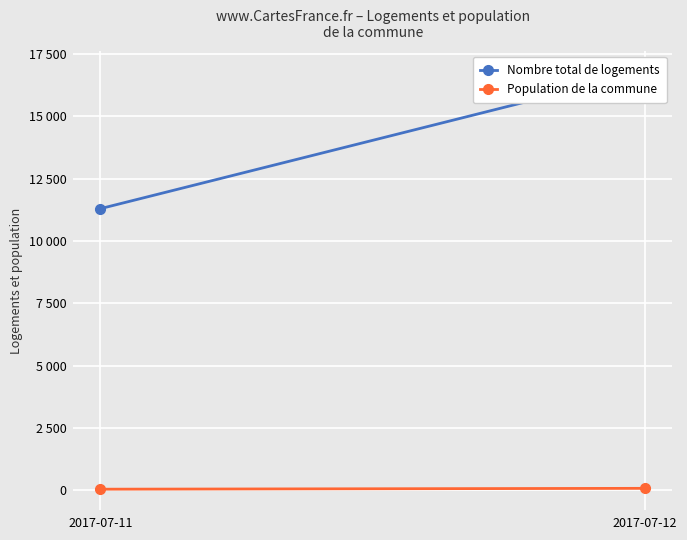

What is the value of the Nombre total de logements point at the 1st from the left?

11294